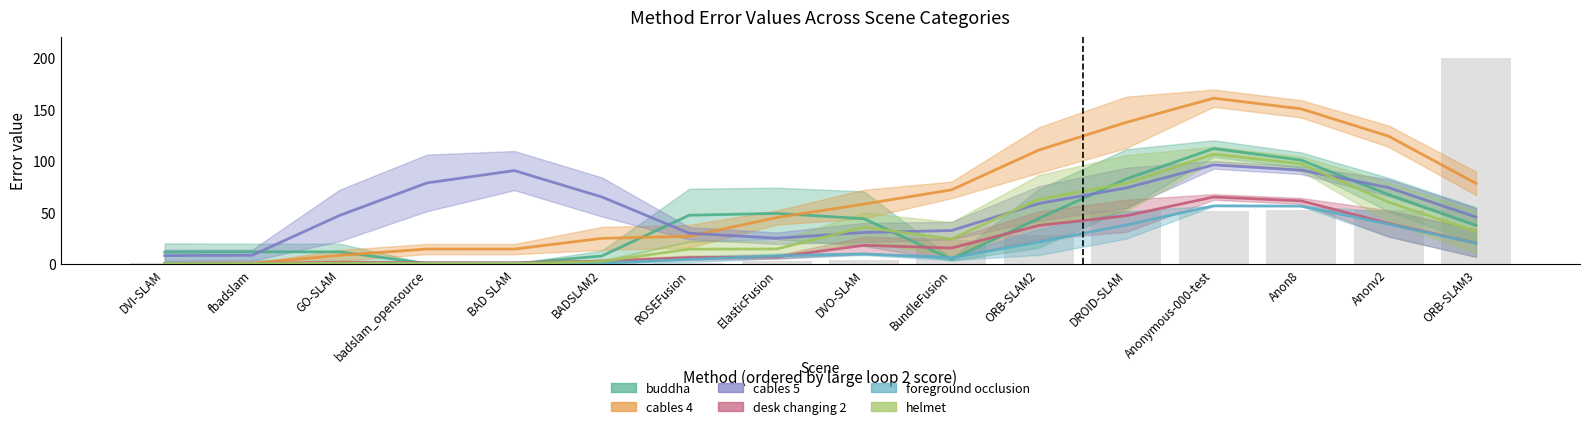

Are the bars grouped side by side (vs. stacked)?

Yes